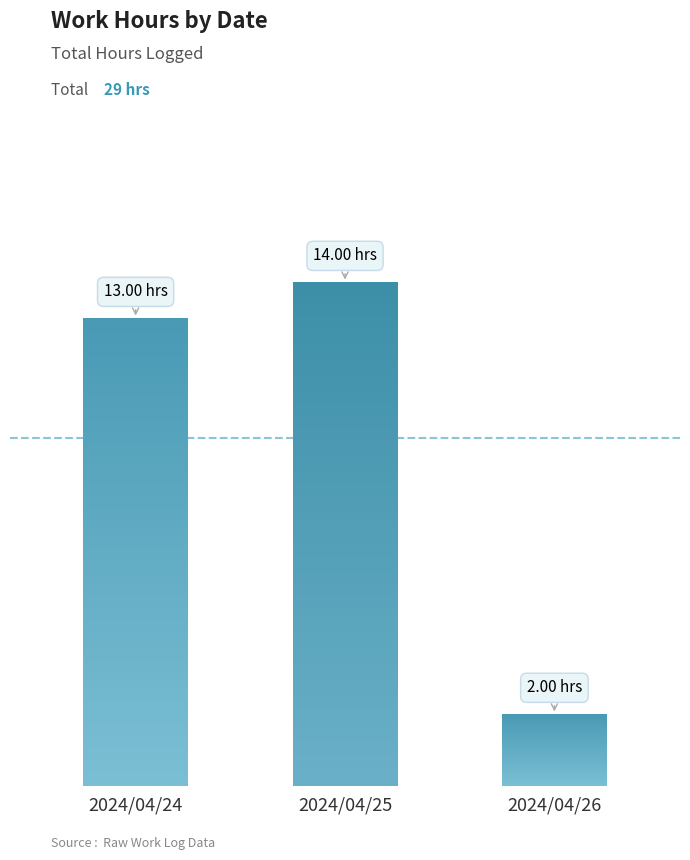

Approximately how many times larger is the value at 2024/04/25 compared to 2024/04/24?

1.1